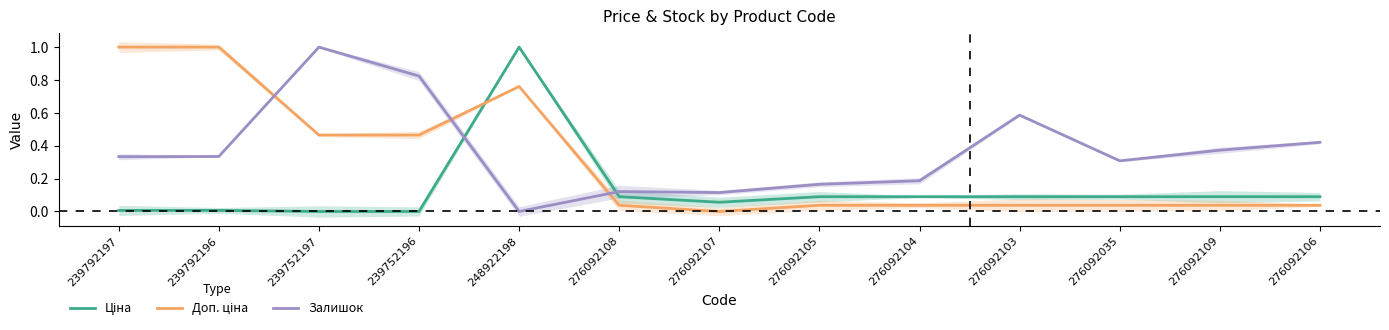

Count the number of categories in the chart.

13